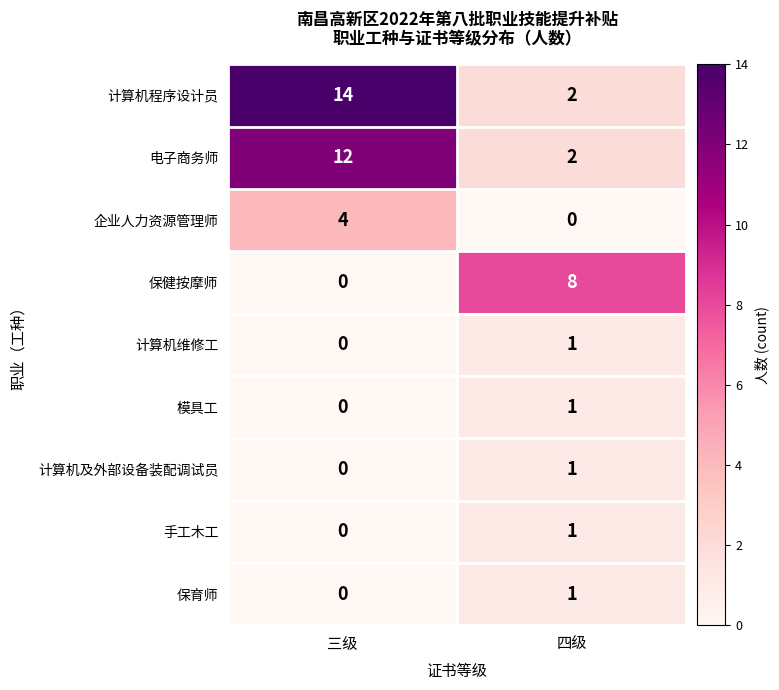

Is it true that 模具工 equals 1 at 四级?

True